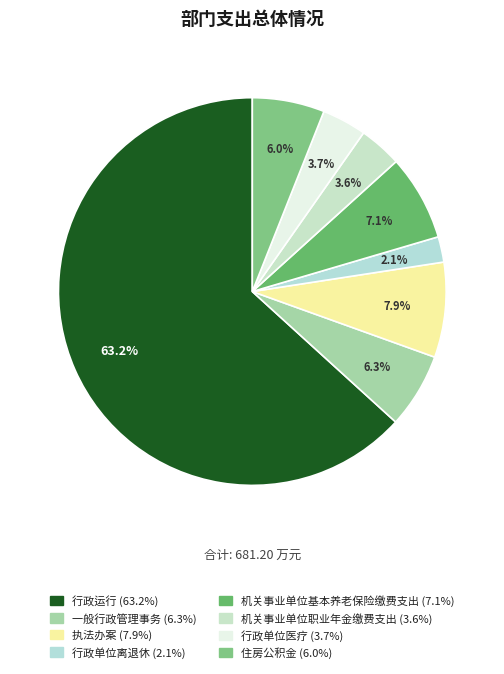

How many segments does this pie chart have?

8